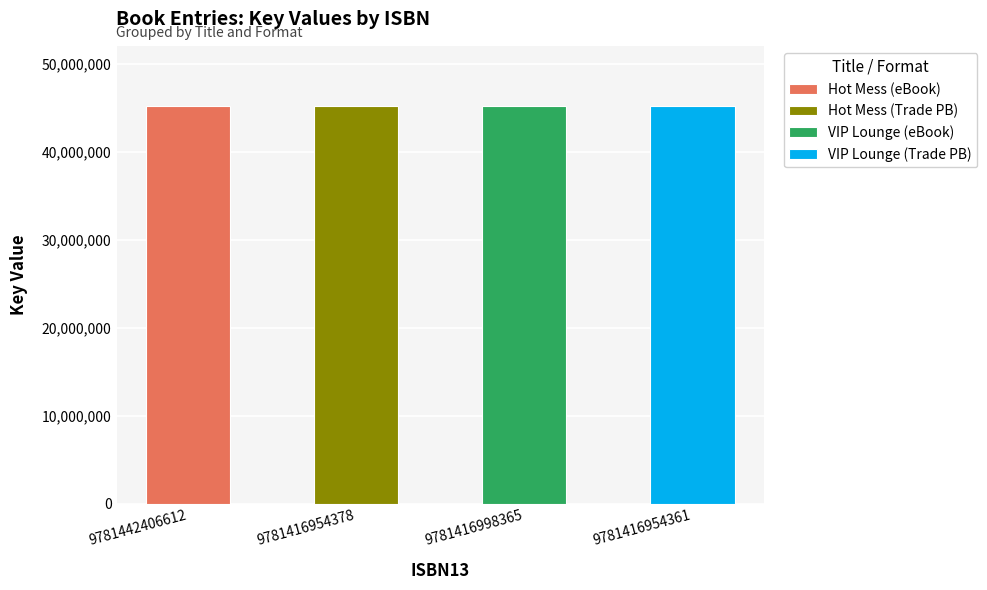

What is the label of the 4th bar from the right?

9781442406612